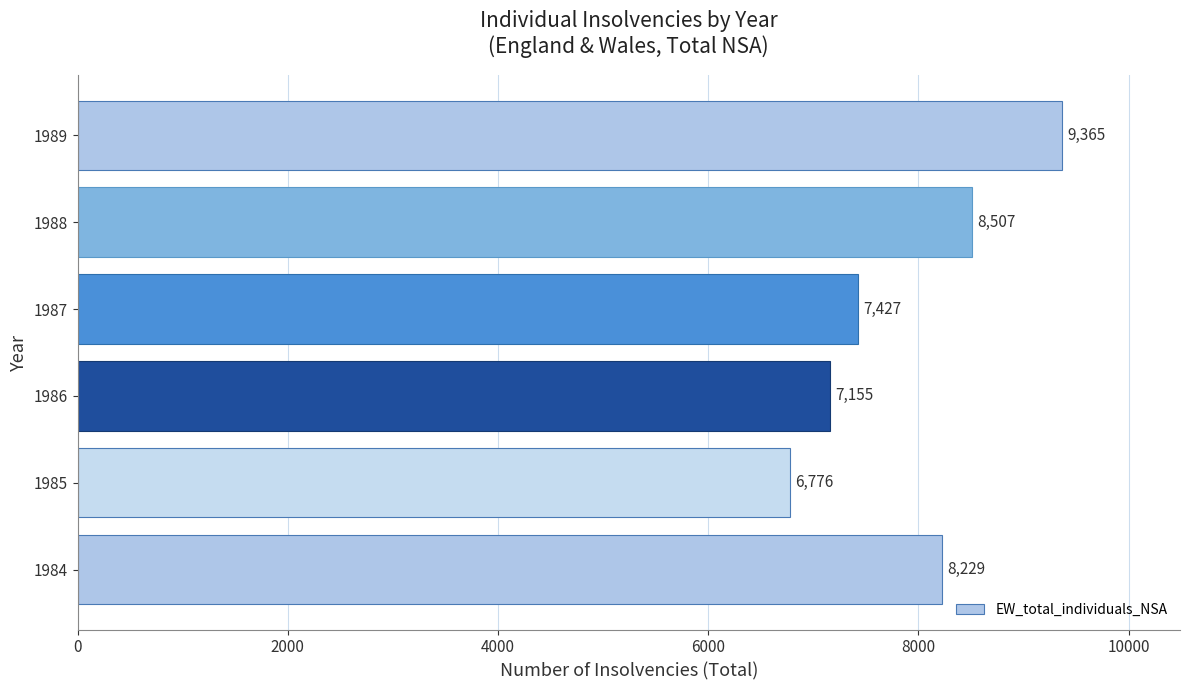

What is the sum of all values?

47459